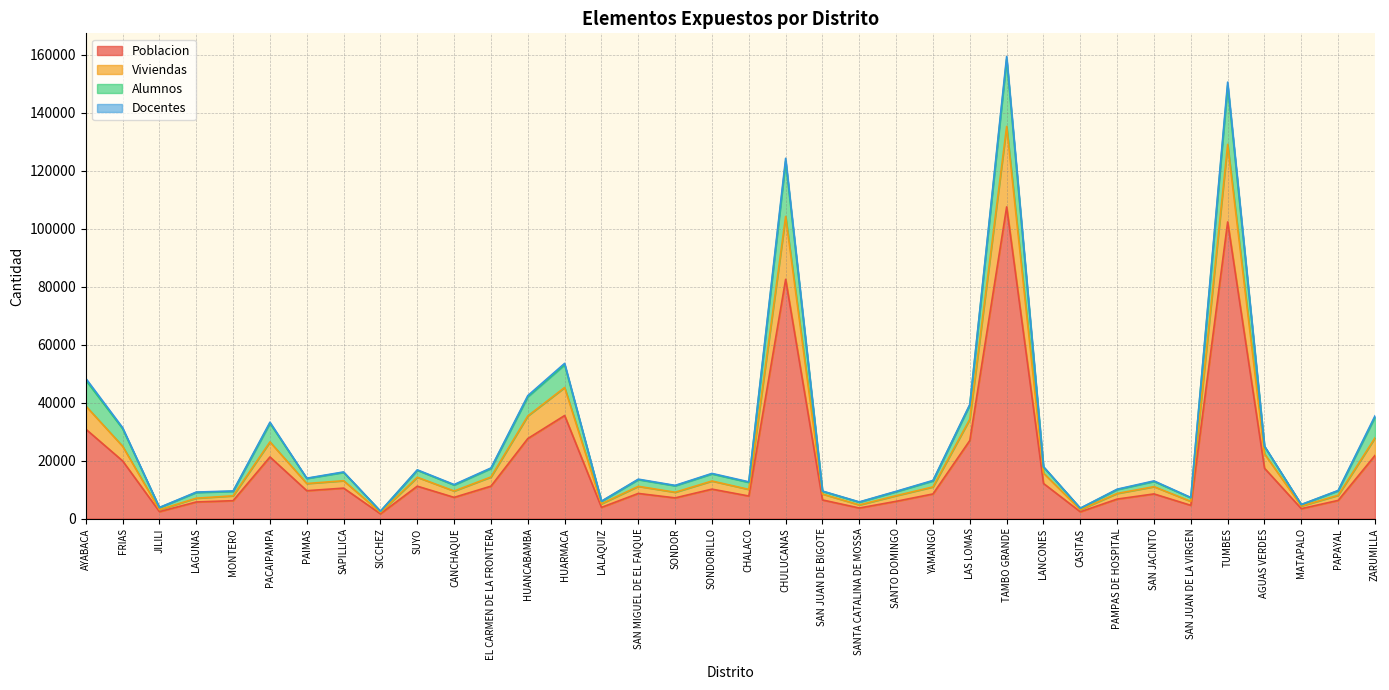

True or false: Viviendas has more than 0 interior local peaks.

True